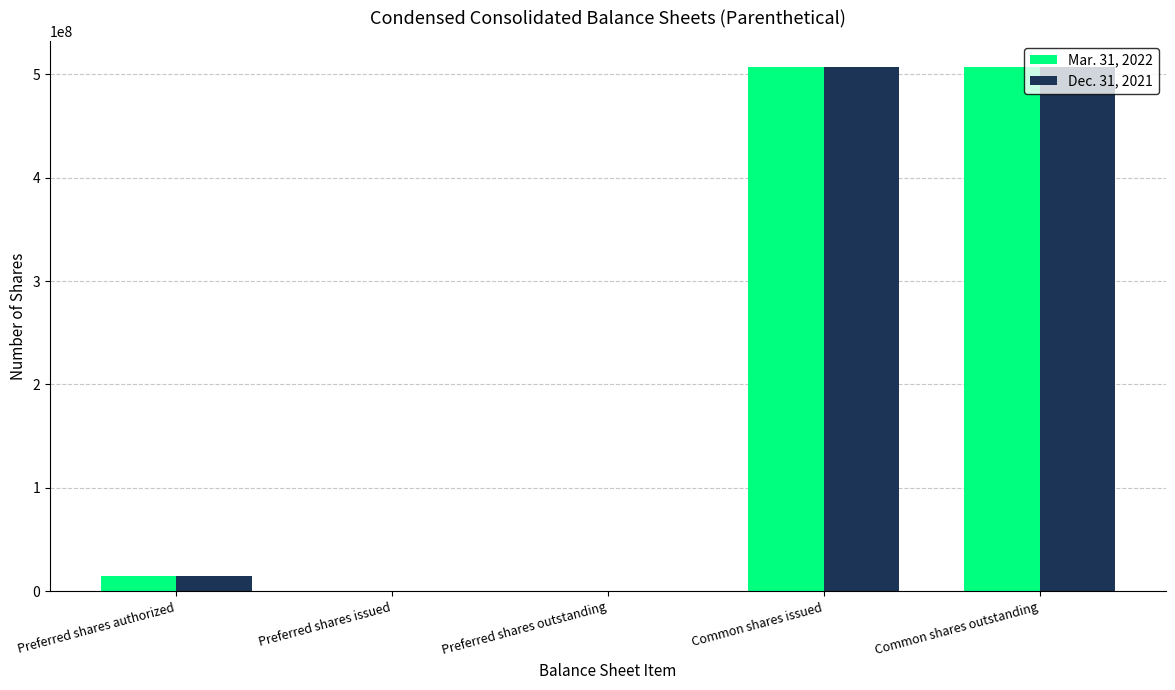

Is it true that Mar. 31, 2022 equals -167737069 at Preferred shares issued?

False